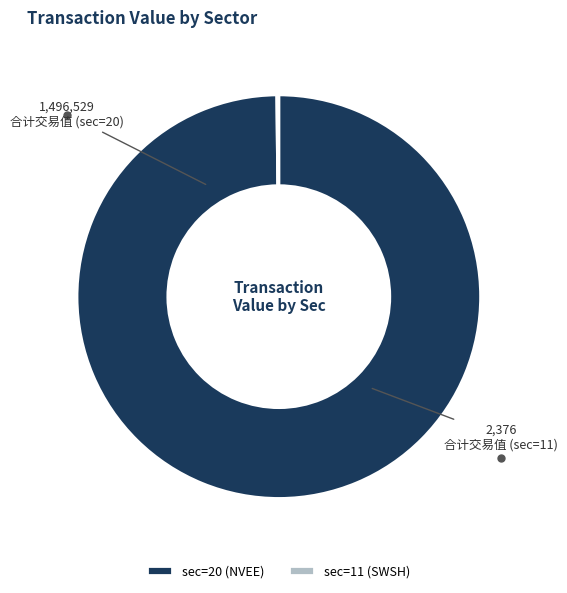

What is the largest slice in the pie chart?

sec=20 (NVEE)